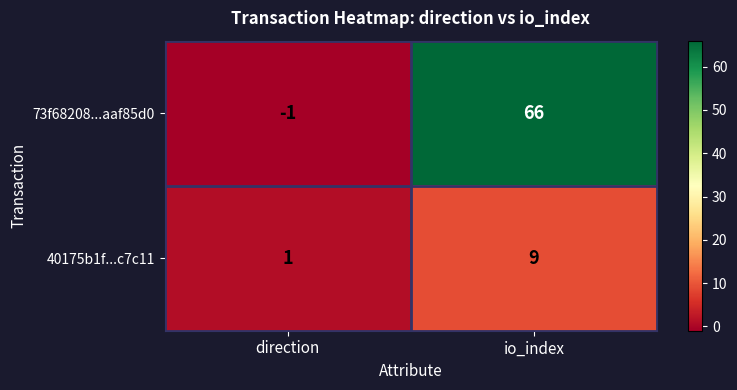

Rank the series by their maximum value, from highest to lowest.

73f68208...aaf85d0, 40175b1f...c7c11